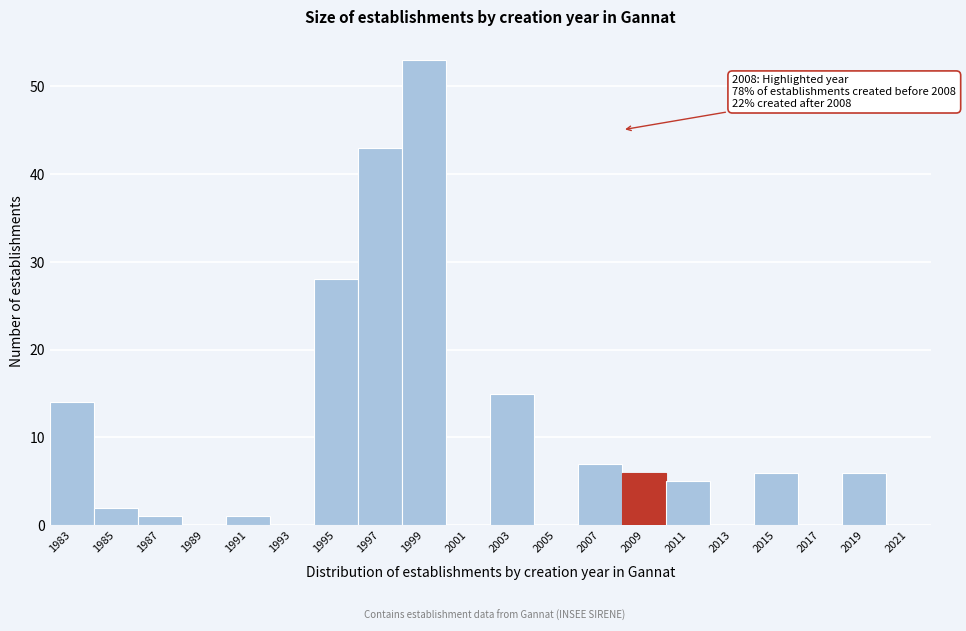

Over which range of the x-axis is the bar tallest?

1998 to 2000